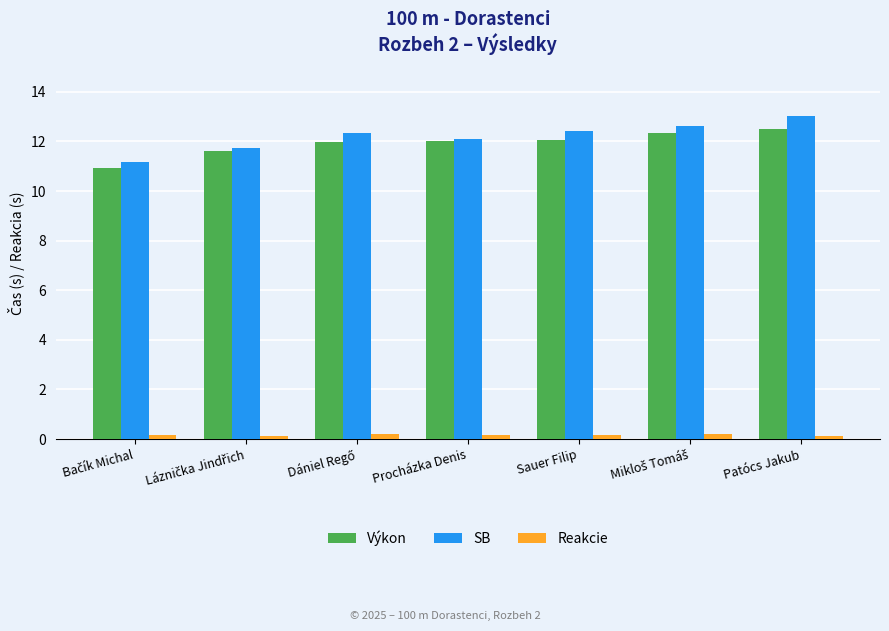

The Reakcie series shows 0.1 at Patócs Jakub. True or false?

True